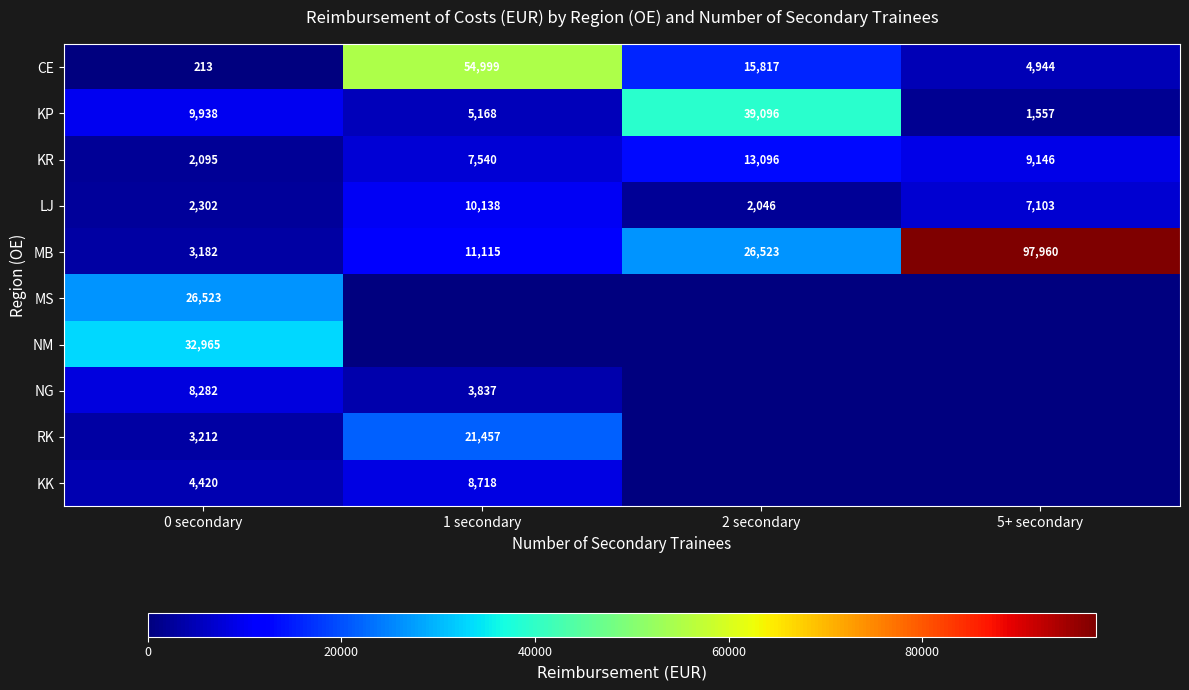

Which category has the lowest value in the KP series?

5+ secondary